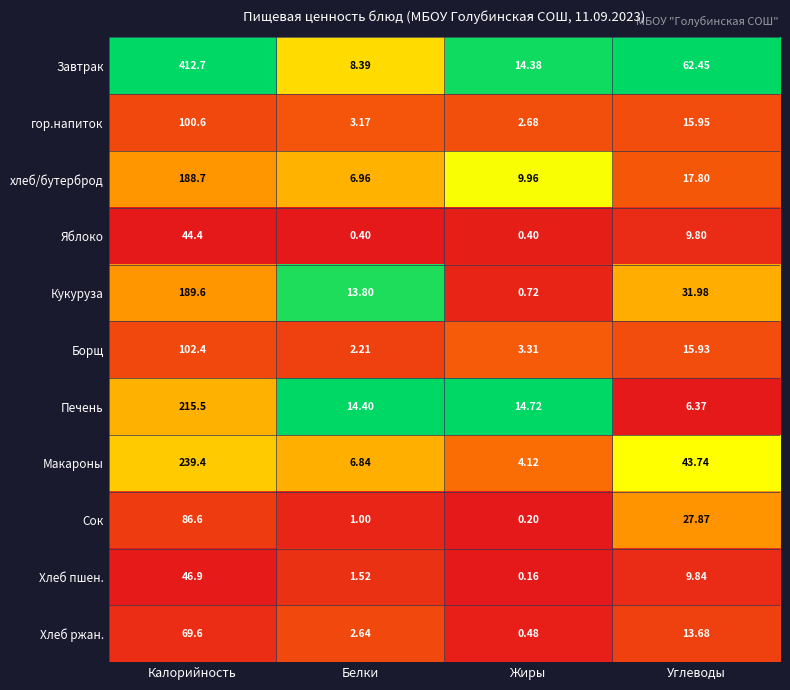

Which series has the largest total across all categories?

Завтрак